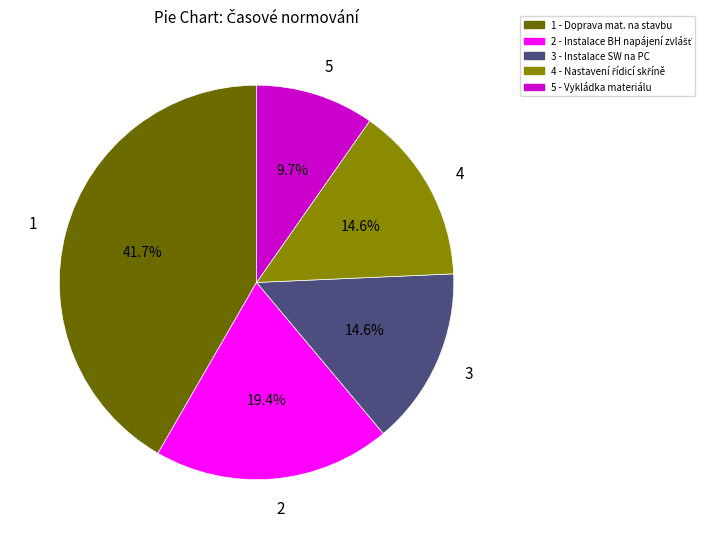

Which slice is the largest?

1